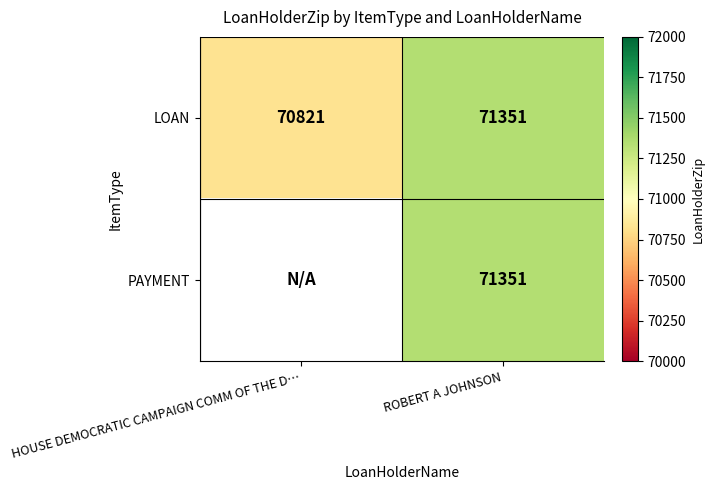

Which category has the highest value across all series?

ROBERT A JOHNSON